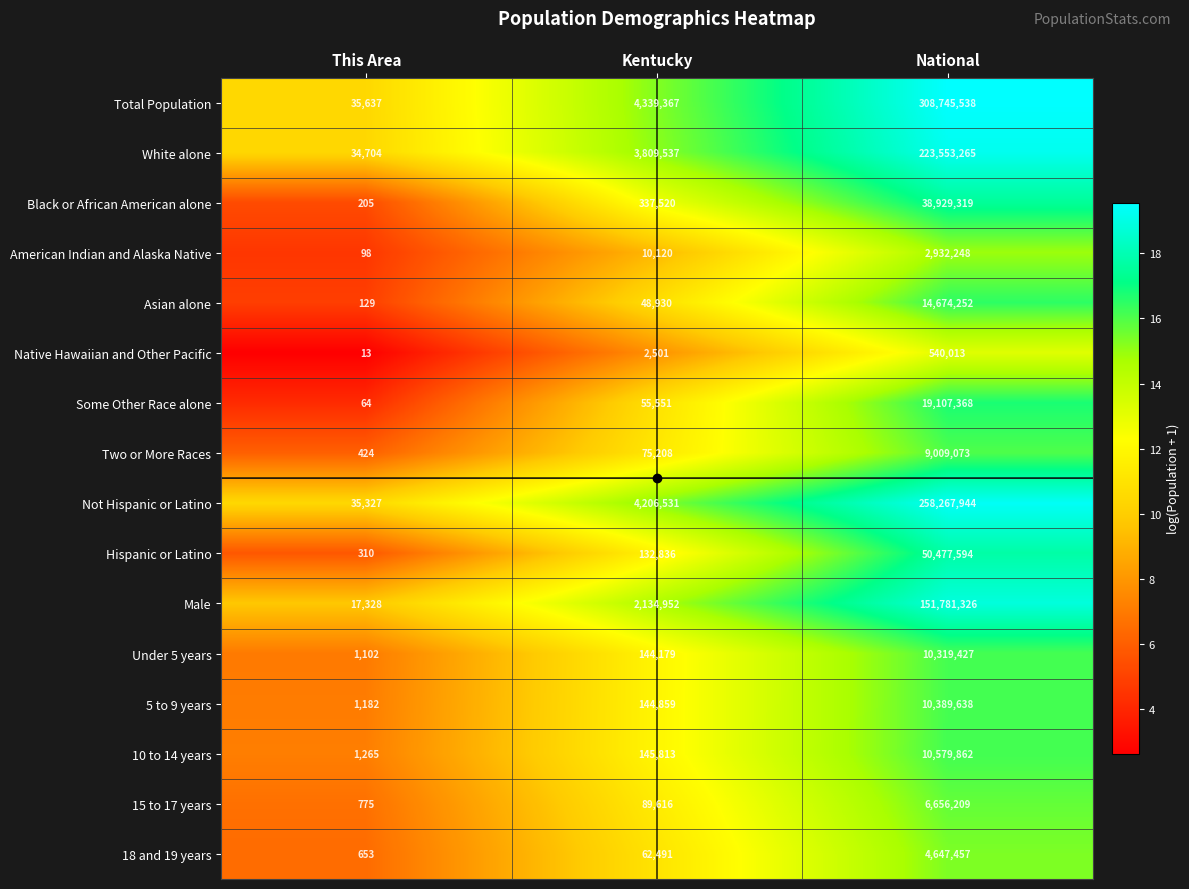

Rank the series by their maximum value, from lowest to highest.

Native Hawaiian and Other Pacific, American Indian and Alaska Native, 18 and 19 years, 15 to 17 years, Two or More Races, Under 5 years, 5 to 9 years, 10 to 14 years, Asian alone, Some Other Race alone, Black or African American alone, Hispanic or Latino, Male, White alone, Not Hispanic or Latino, Total Population